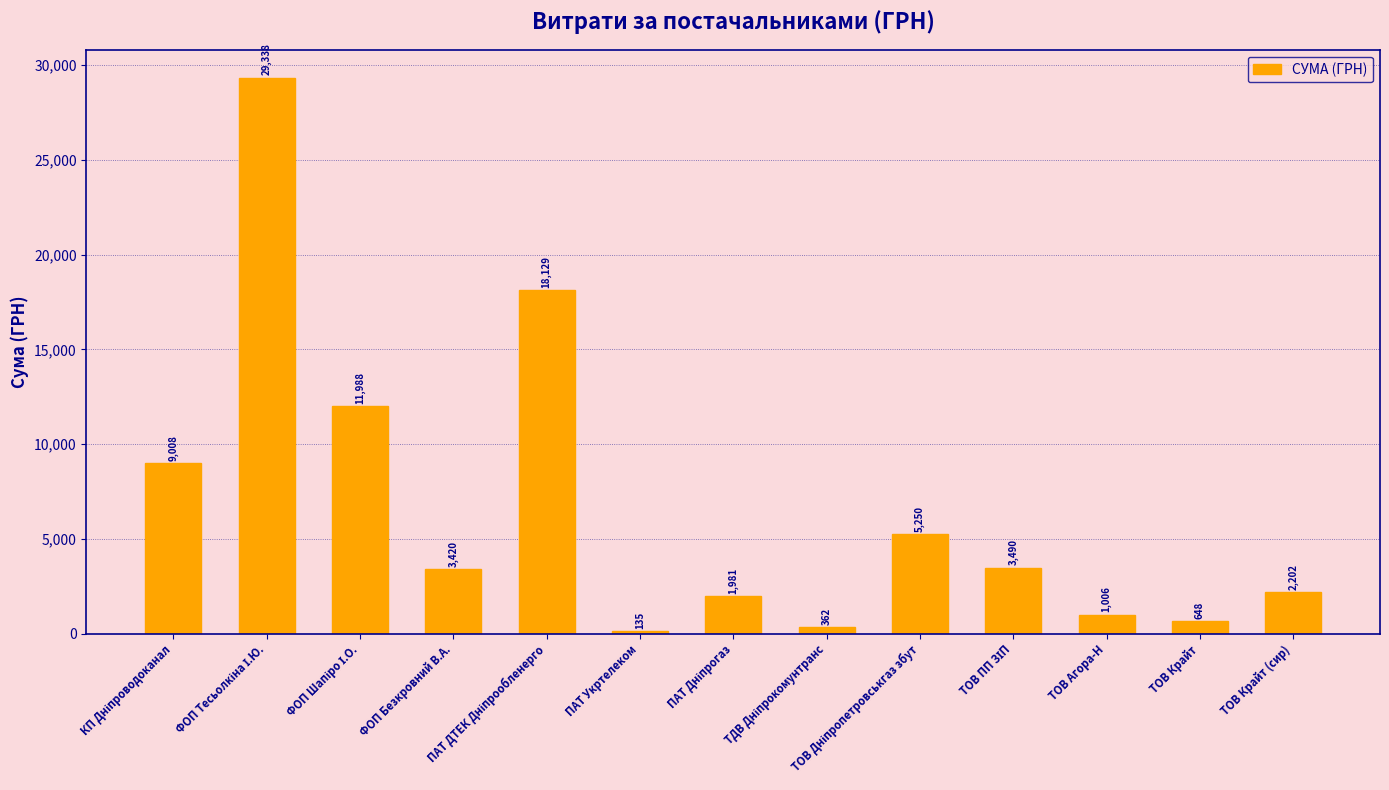

What is the average value?

6689.0